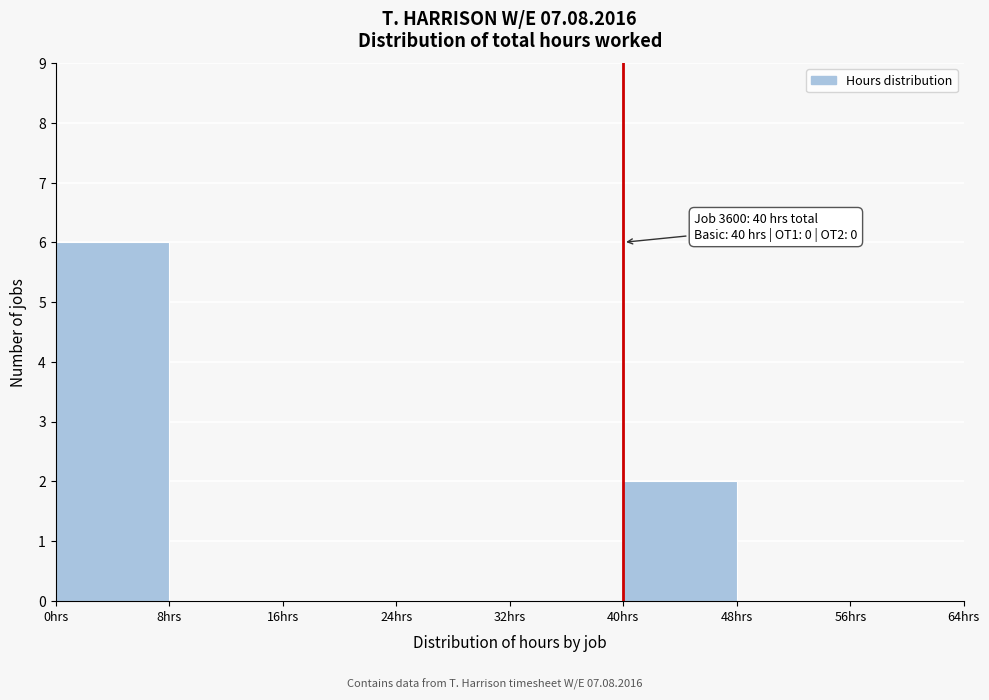

Over which range of the x-axis is the bar tallest?

0 to 8